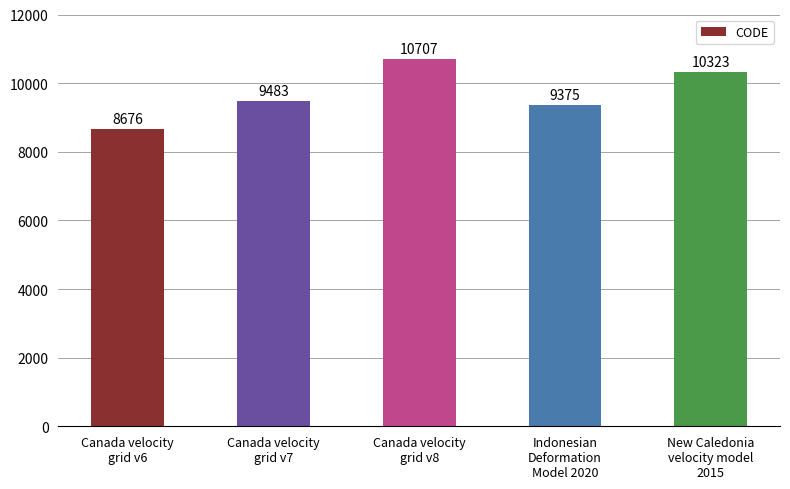

What is the value of the 4th bar from the left?

9375